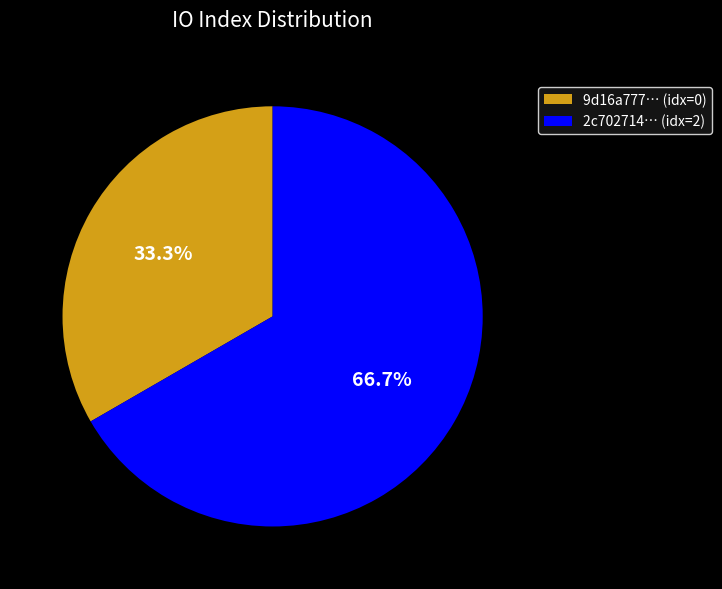

Does any single category account for the majority?

Yes